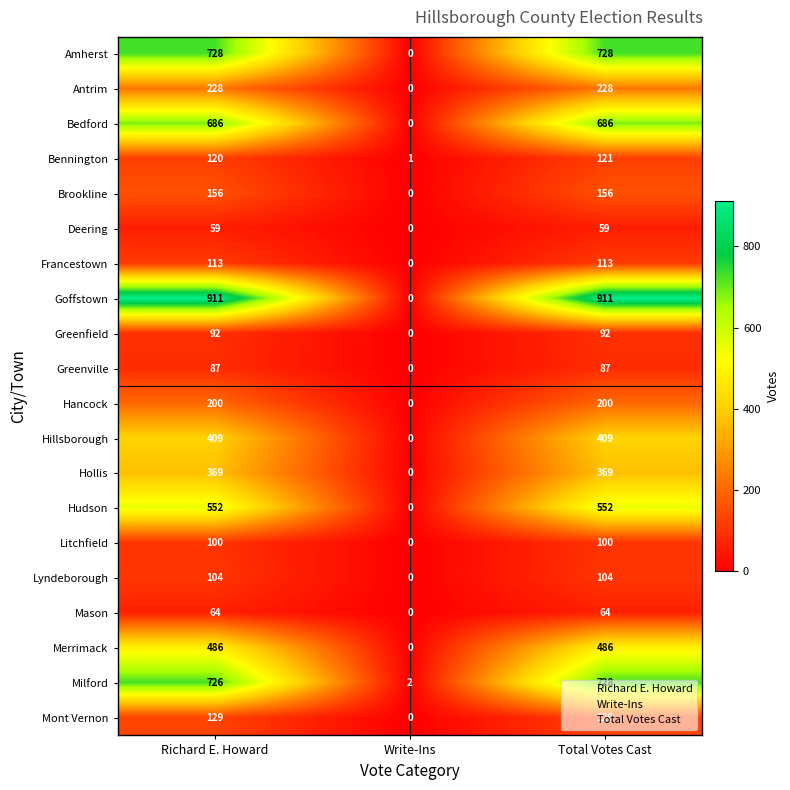

How many positive values does the Bedford series have?

2